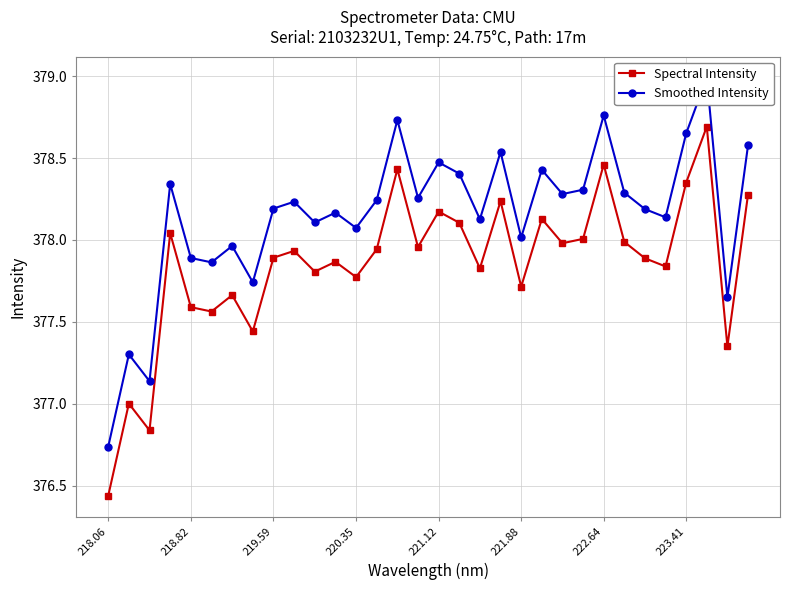

List the series in order of their overall mean, highest first.

Smoothed Intensity, Spectral Intensity